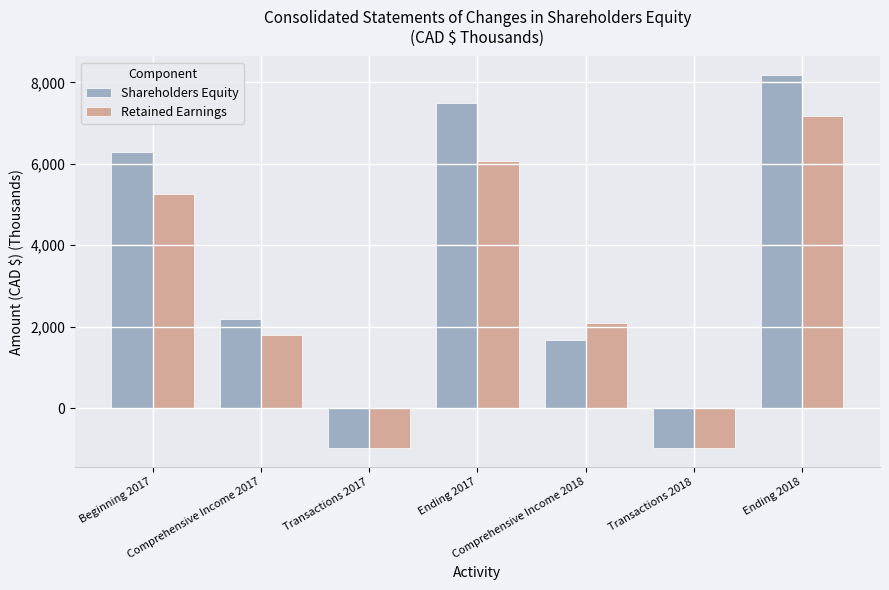

What is the approximate value of Shareholders Equity at Comprehensive Income 2018?

1675